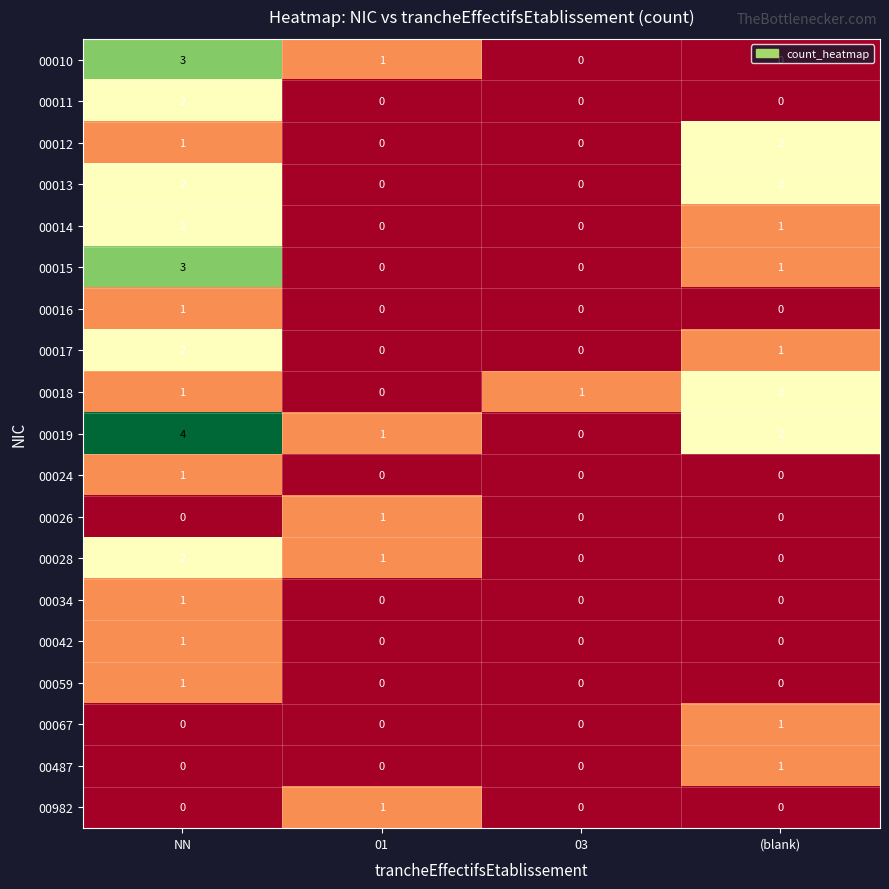

The value of 00019 at NN is 4. True or false?

True